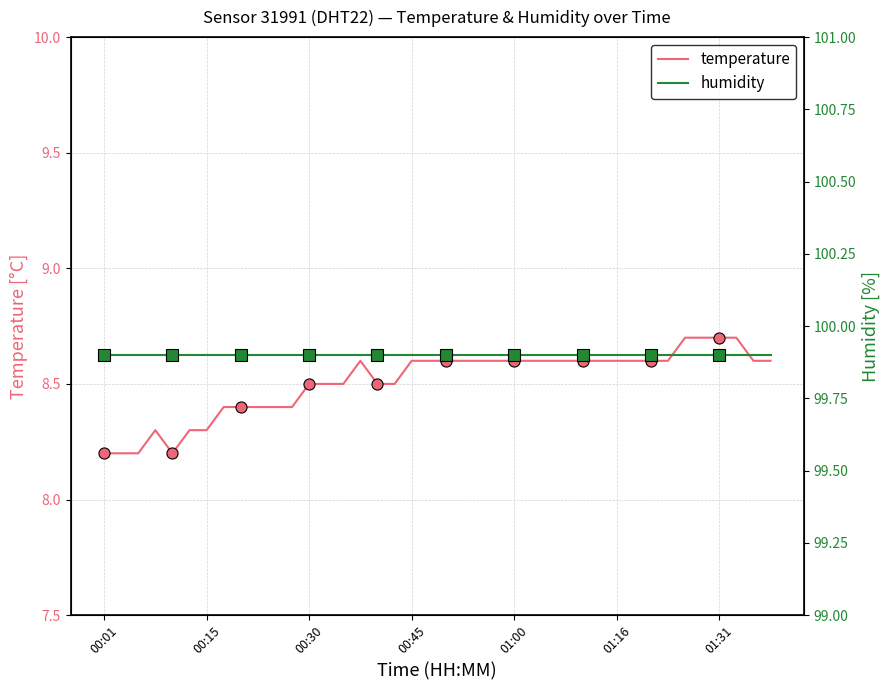

What is the lowest value of the temperature series?

8.2